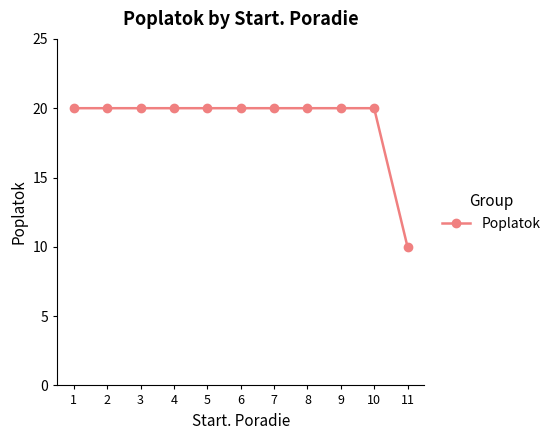

Reading right to left, what are all the values shown in this chart?

11=10	10=20	9=20	8=20	7=20	6=20	5=20	4=20	3=20	2=20	1=20